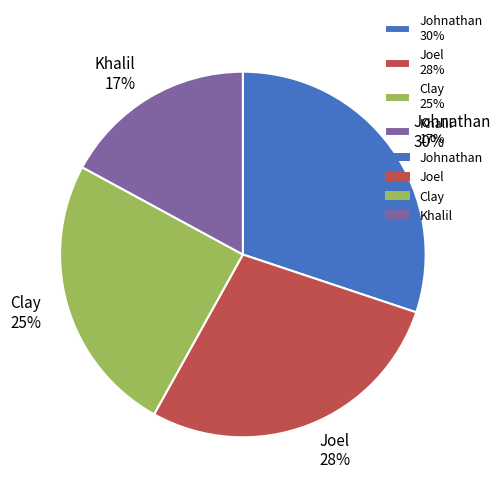

To the nearest percent, what is the average slice percentage?

25%